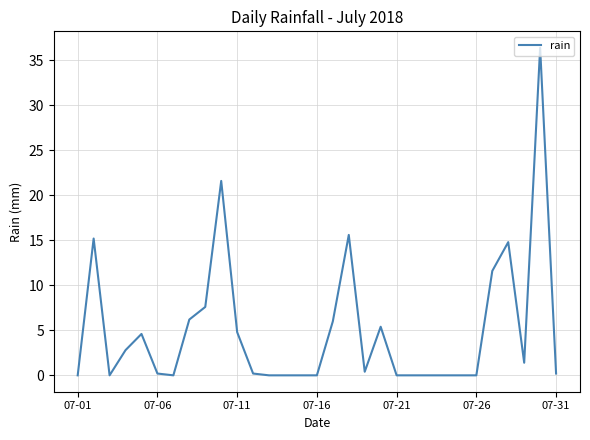

What is the greatest value displayed?

36.4